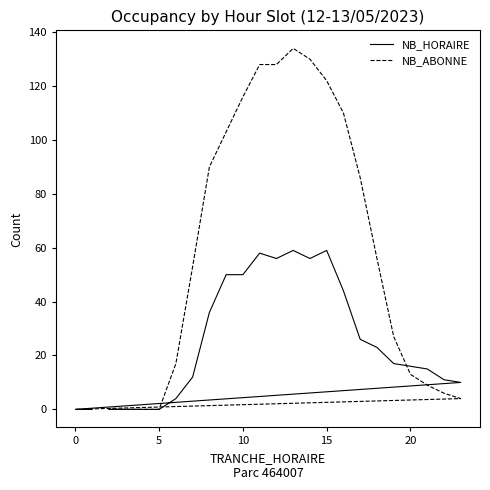

After their last crossing, which series has the higher values: NB_HORAIRE or NB_ABONNE?

NB_HORAIRE